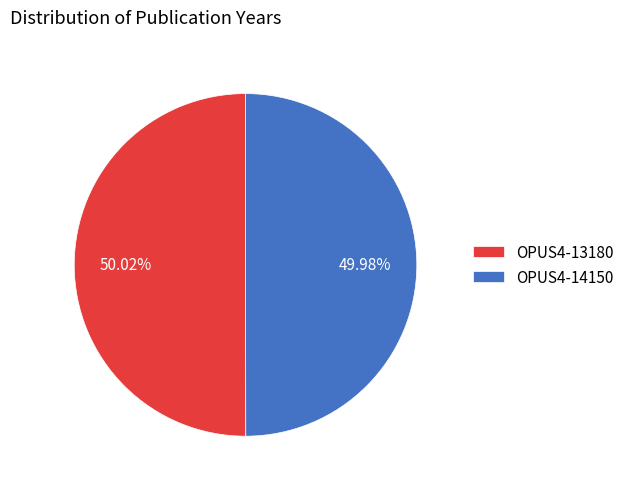

To the nearest percent, what percentage of the pie is OPUS4-13180?

50%